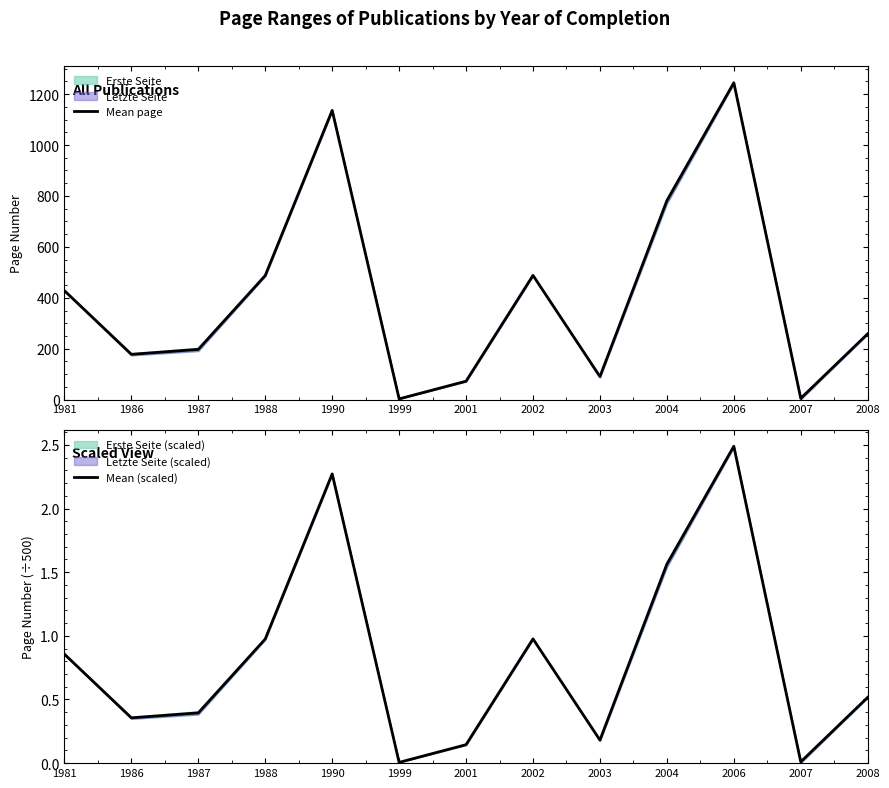

Where is the first local maximum for Mean page?

1990